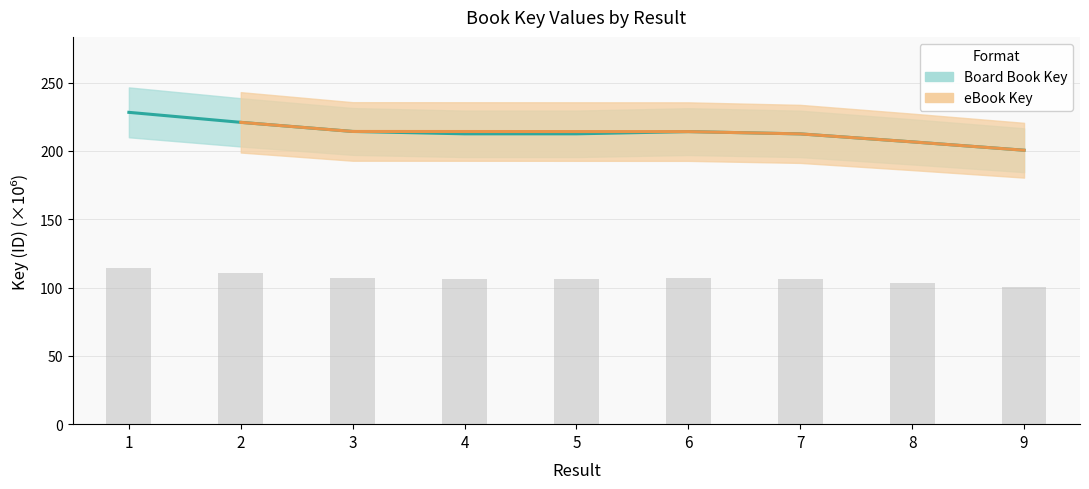

Approximately how many times larger is the value at 5 compared to 3?

1.0